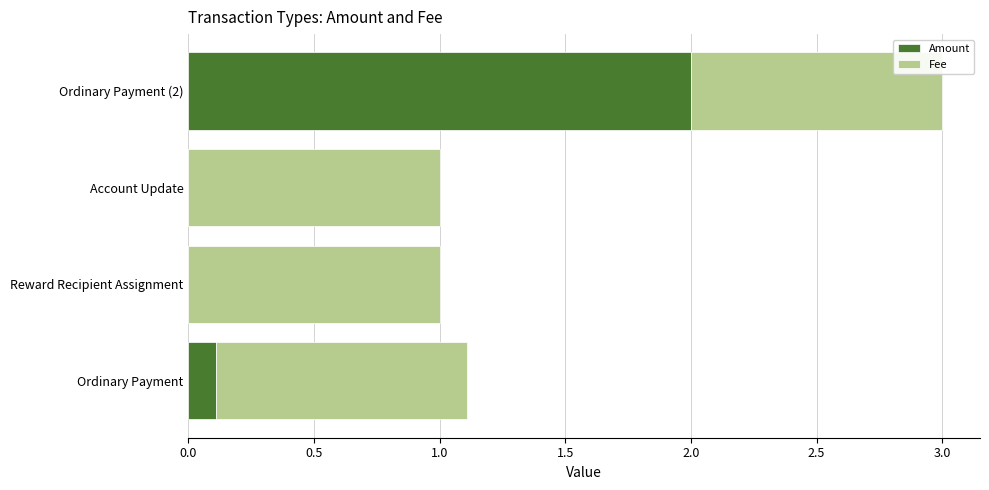

The Amount series shows 1.1 at Account Update. True or false?

False